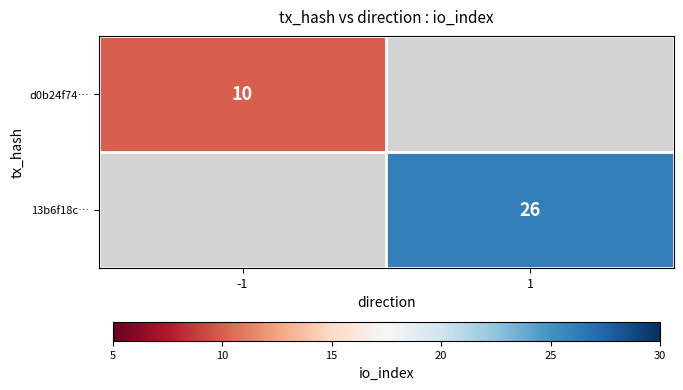

True or false: d0b24f74… has a value of 10 at -1.

True